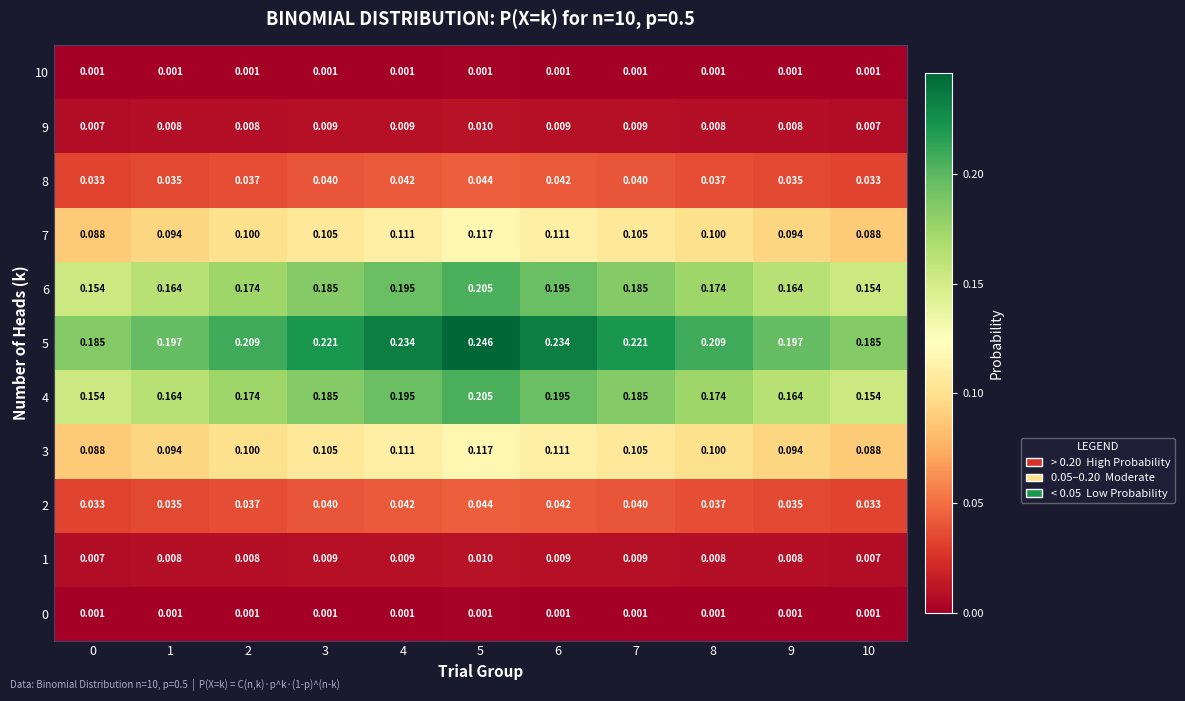

Is the value of 10 at 6 greater than the value of 6 at 8?

No